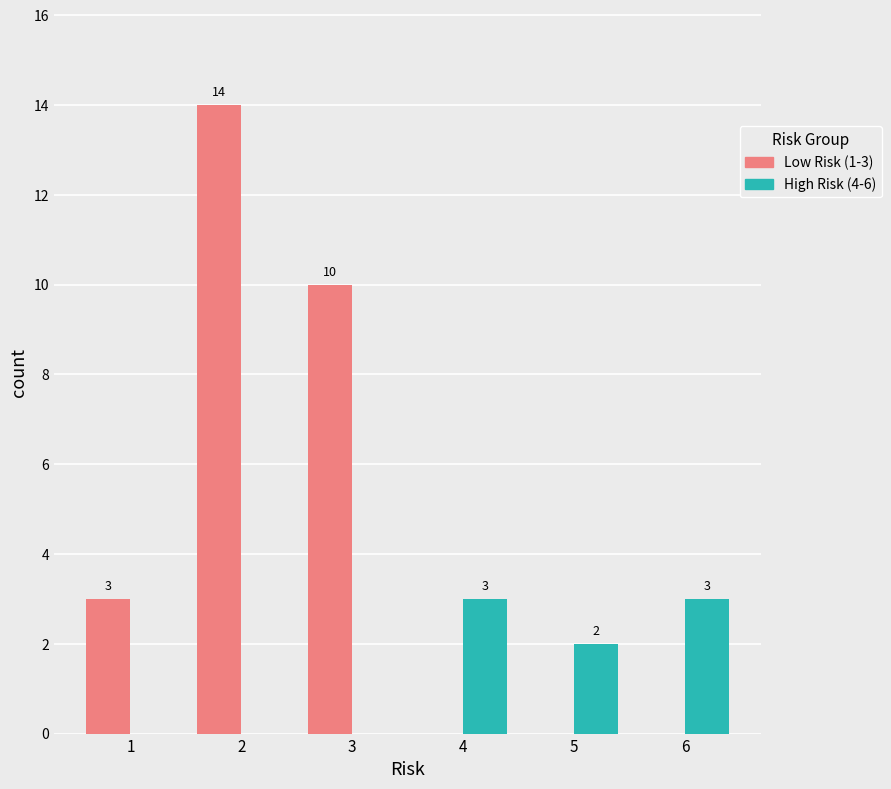

Reading left to right, transcribe all the data shown in this chart.

Low Risk (1-3): 1=3	2=14	3=10	4=0	5=0	6=0
High Risk (4-6): 1=0	2=0	3=0	4=3	5=2	6=3